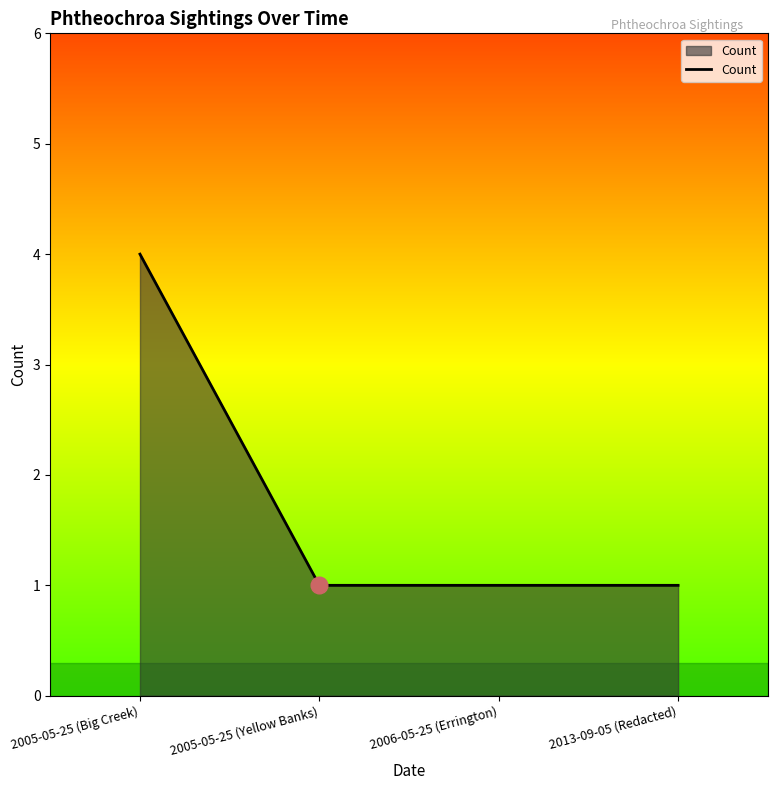

True or false: the data shows 2 at 2005-05-25 (Yellow Banks).

False